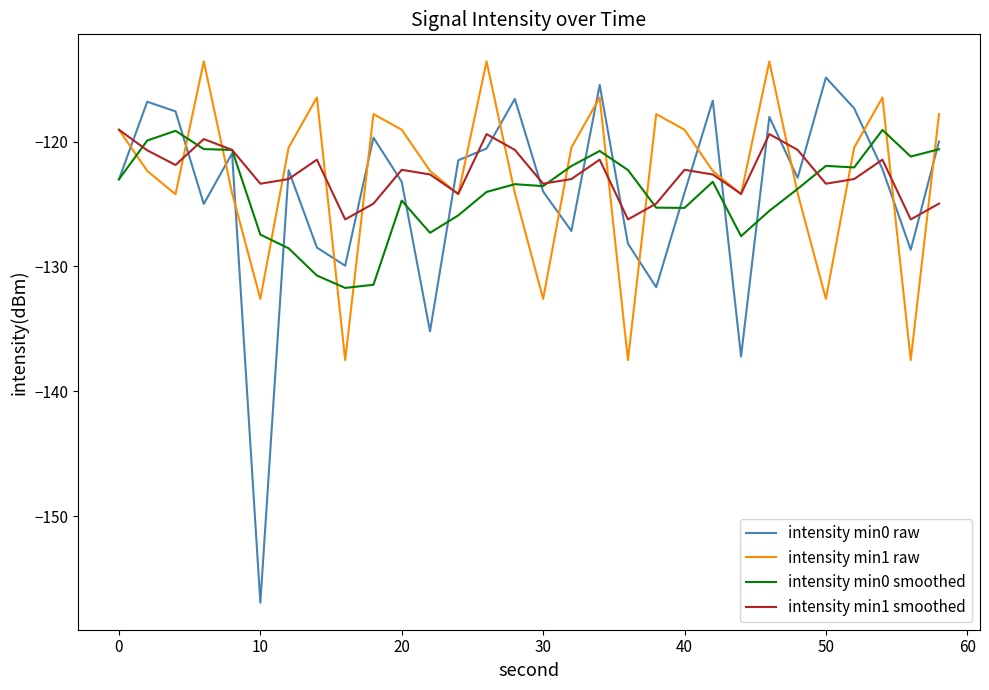

What is the smallest value displayed?

-156.9